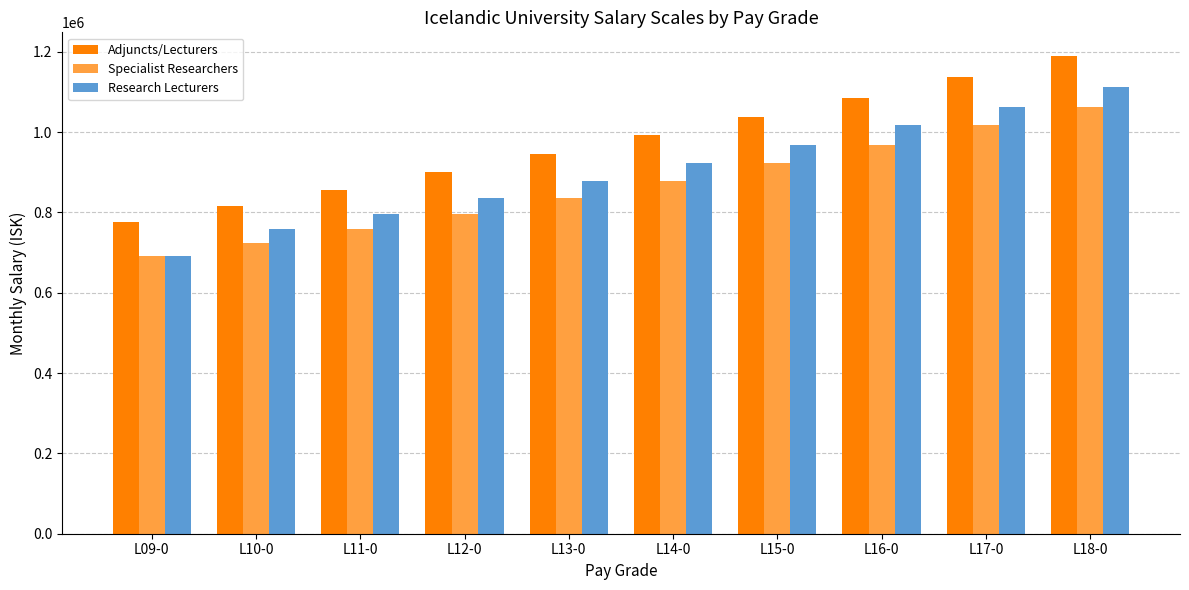

The Research Lecturers series shows 1167678 at L11-0. True or false?

False